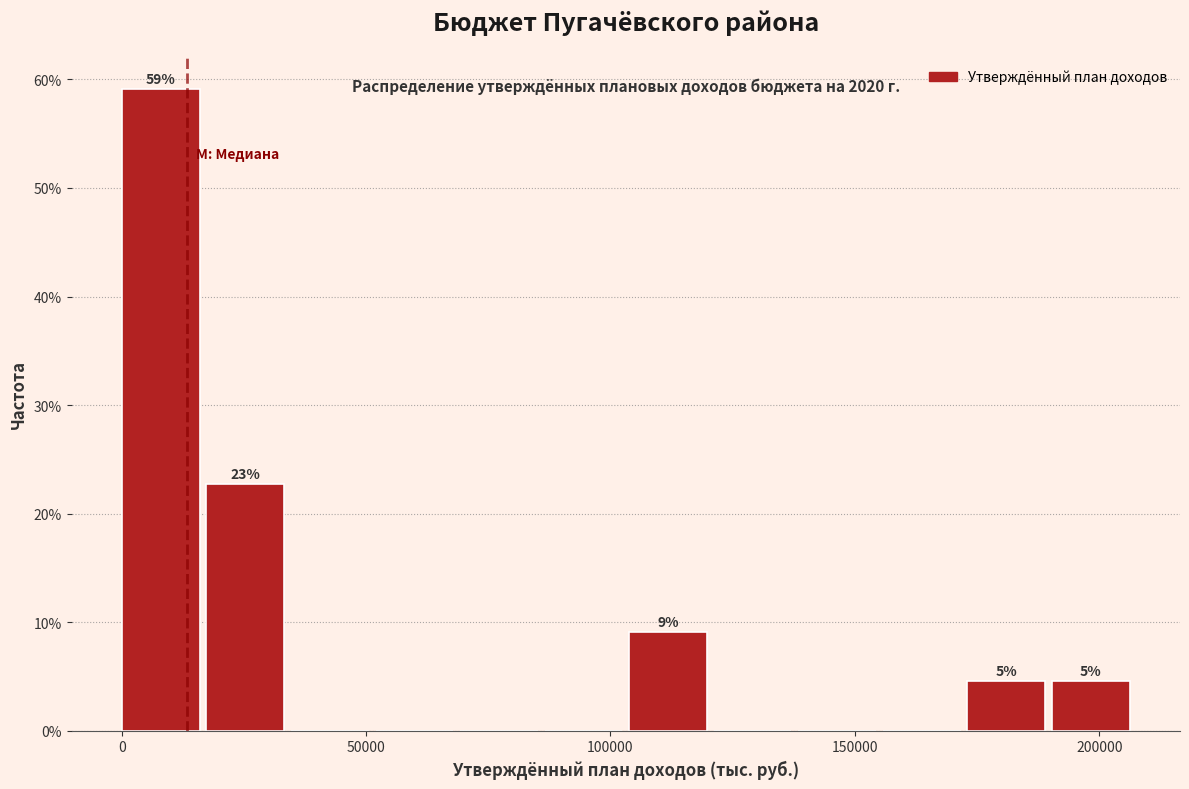

Around what value on the x-axis is the tallest bar? Give the approximate position of its centre, as read against the axis.

10000